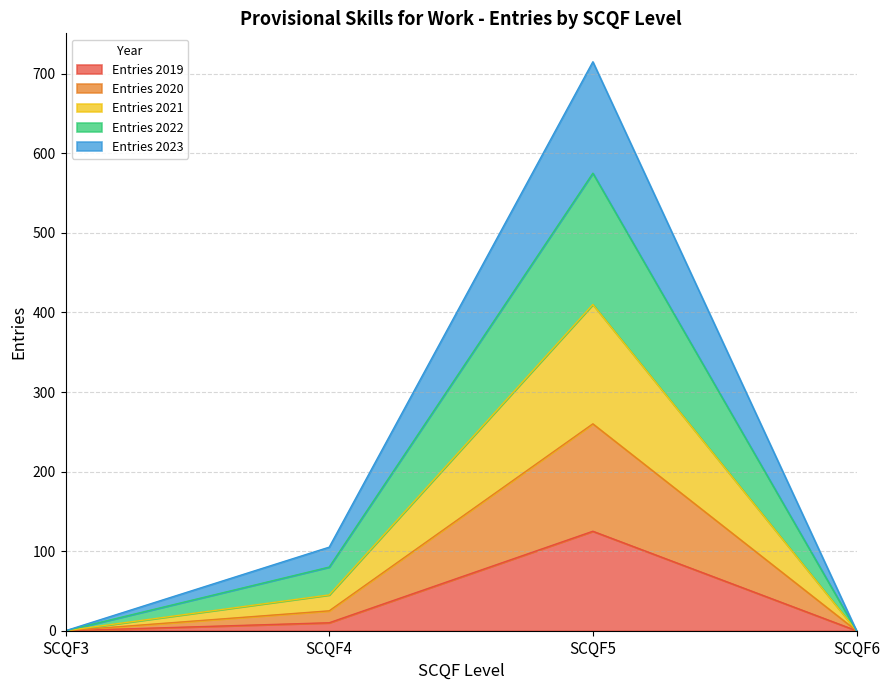

How many lines are shown in the chart?

5